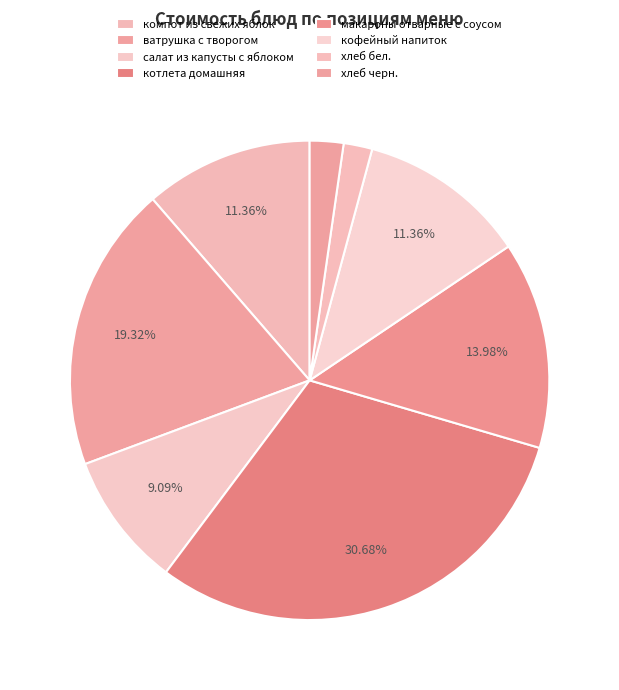

What percentage is NOT represented by компот из свежих яблок?

88.6%